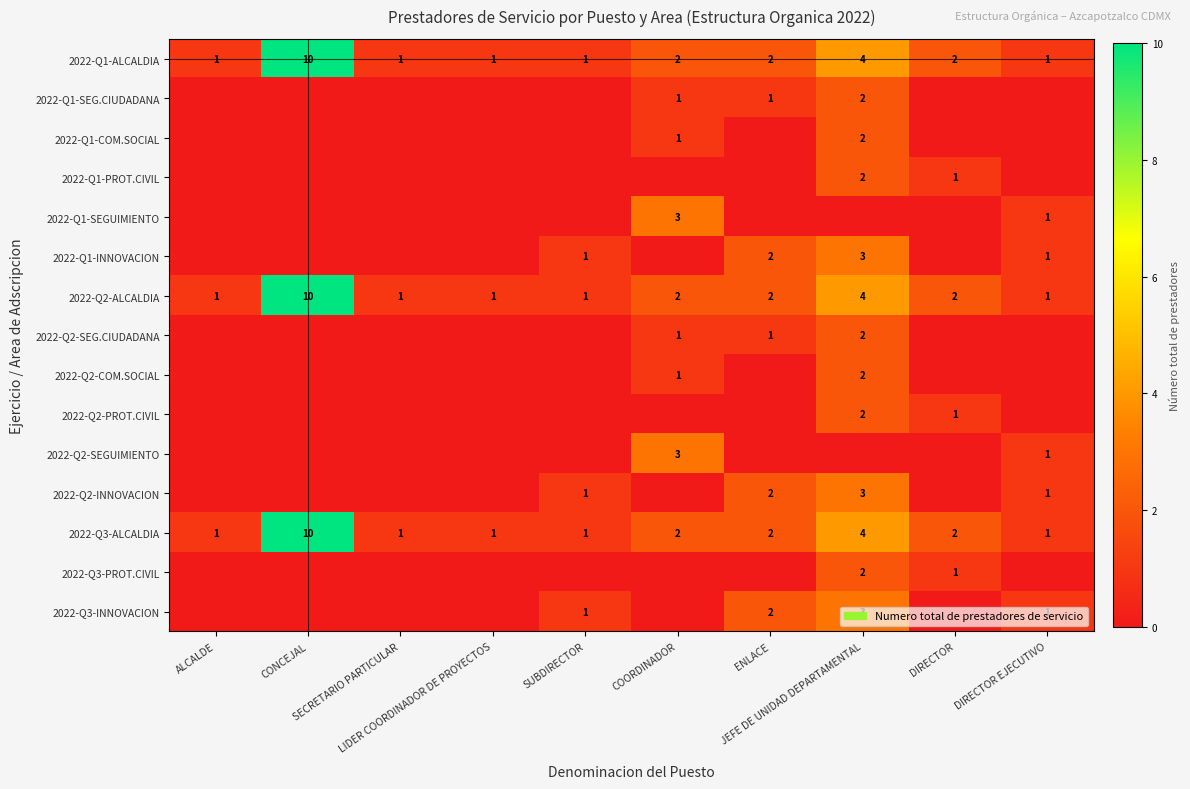

What is the difference between the maximum and minimum values in the 2022-Q1-ALCALDIA series?

9